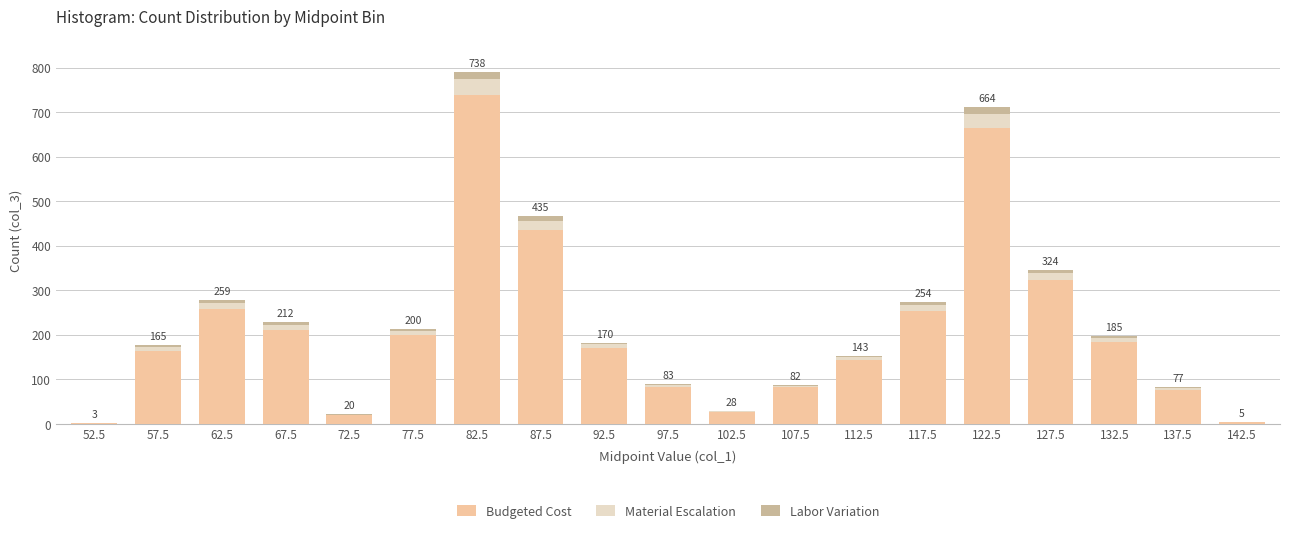

Where is Budgeted Cost nearest to the value 370?

127.5